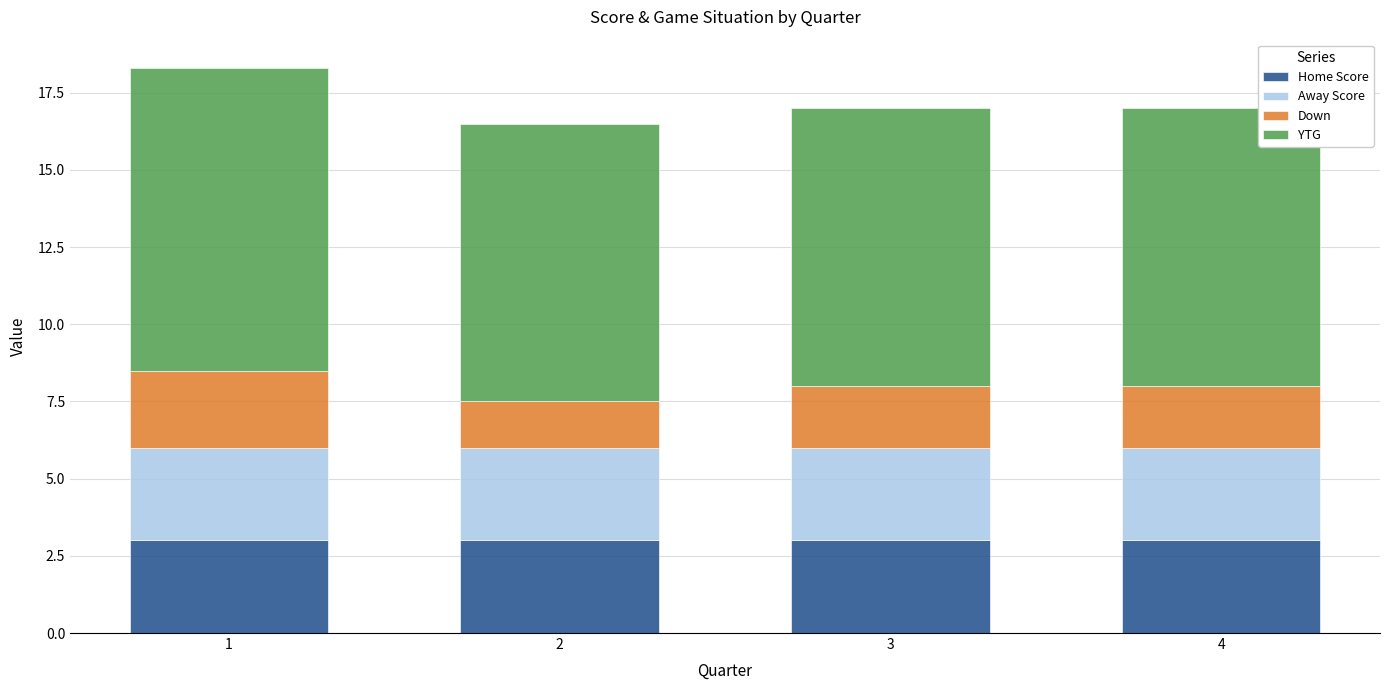

What is the total value across all series at 4?

17.0